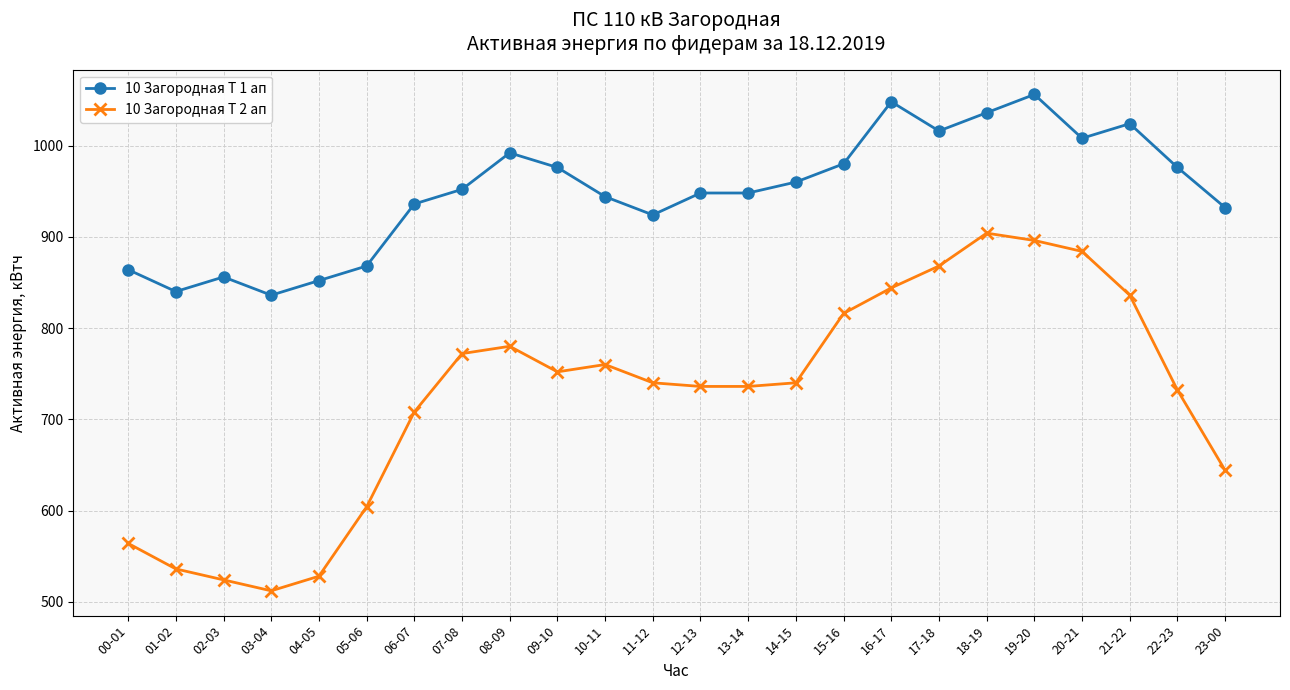

True or false: 10 Загородная Т 2 ап and 10 Загородная Т 1 ап cross at least once.

False